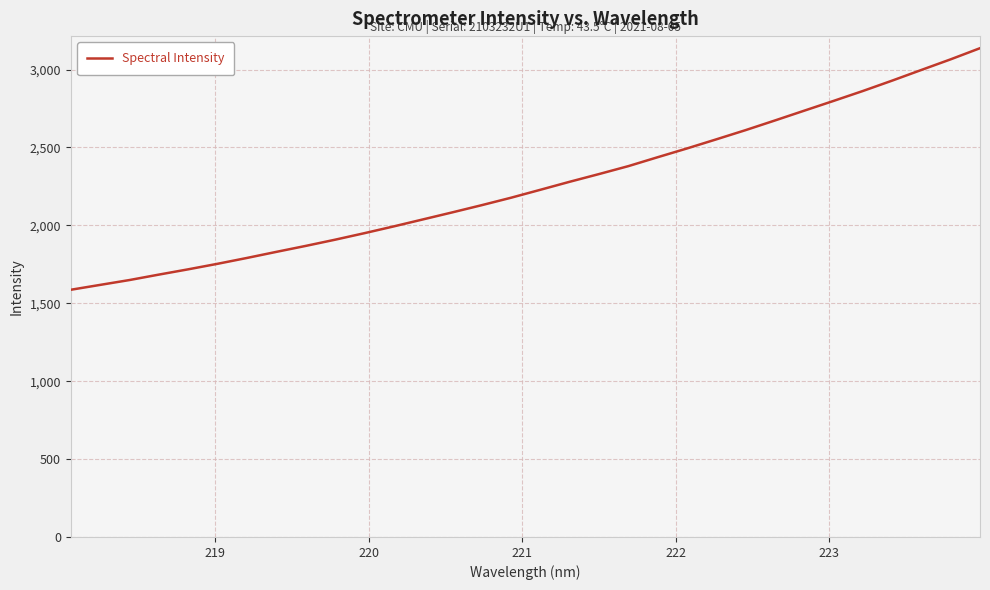

What is the greatest value displayed?

3137.1